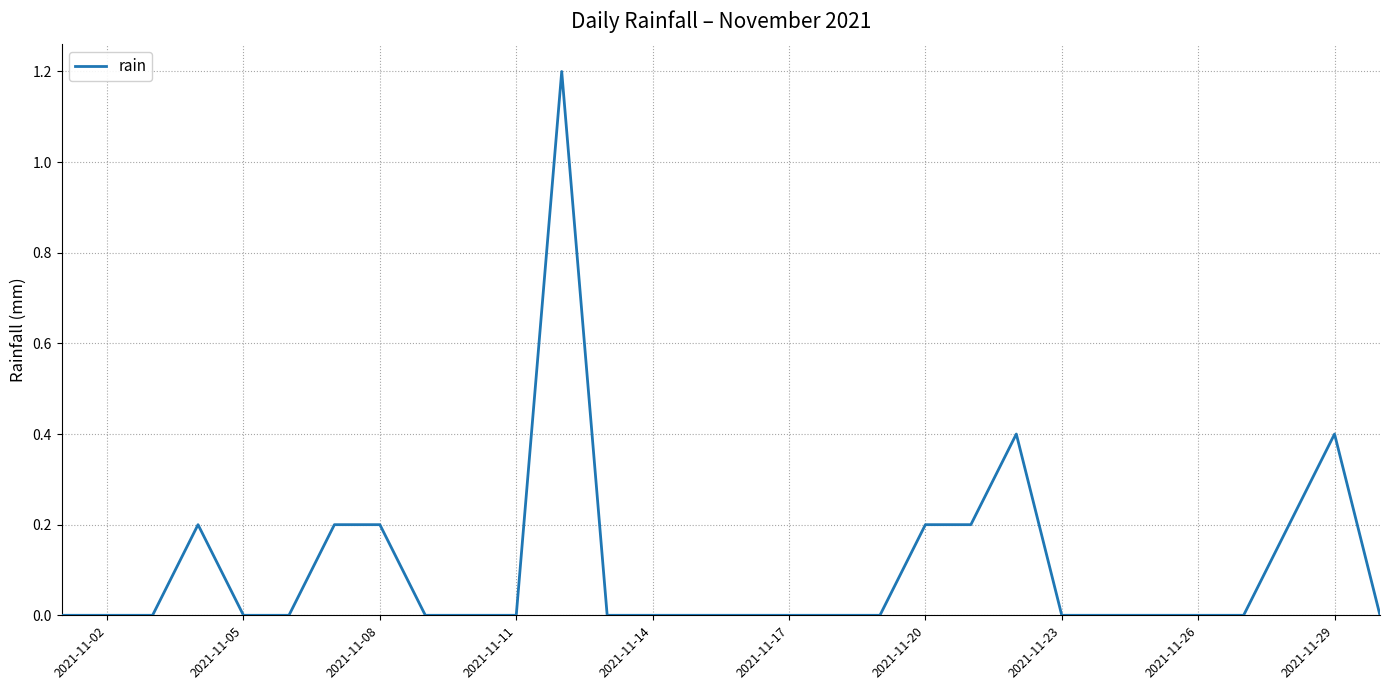

What is the difference between the maximum and minimum values?

1.2